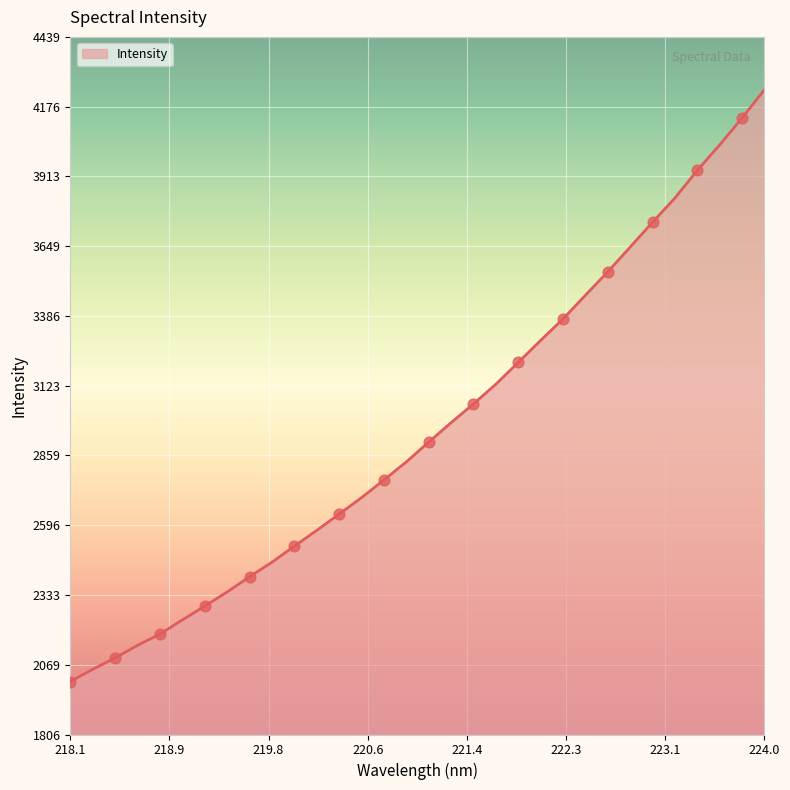

What is the change in value from 221.3083 to 223.2172?

+847.7